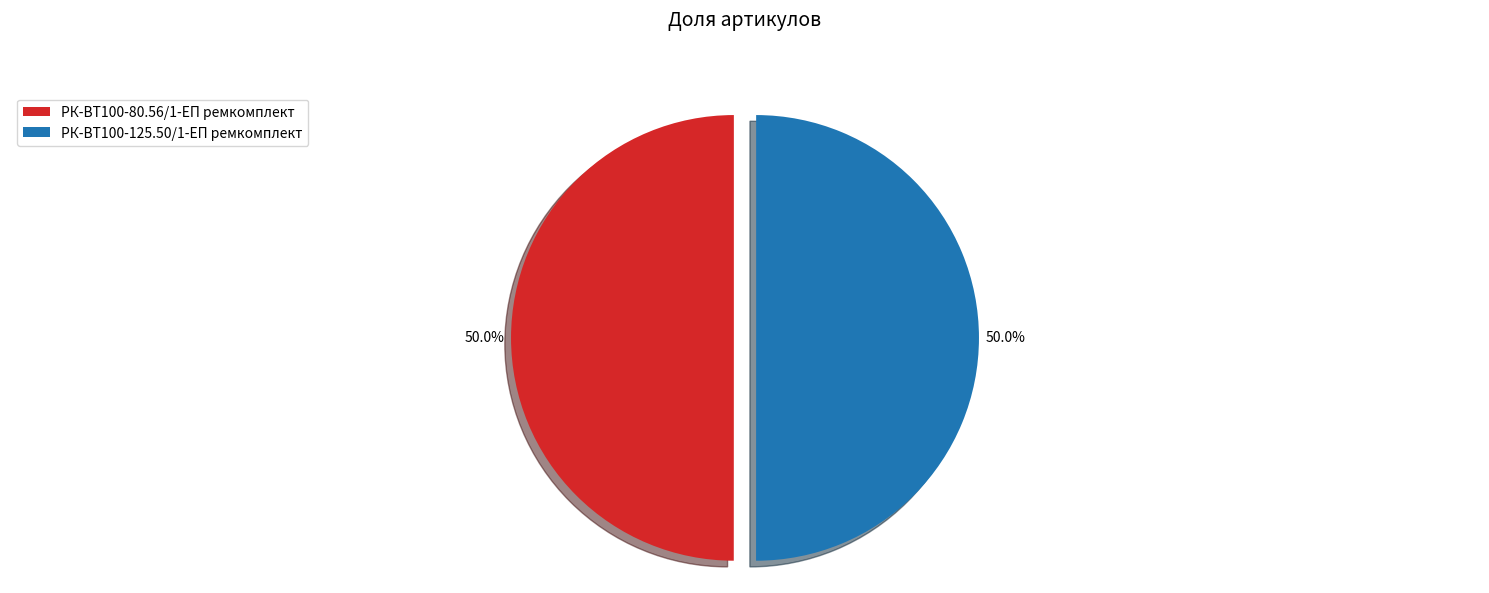

What percentage is the РК-ВТ100-80.56/1-ЕП ремкомплект slice, to the nearest percent?

50%